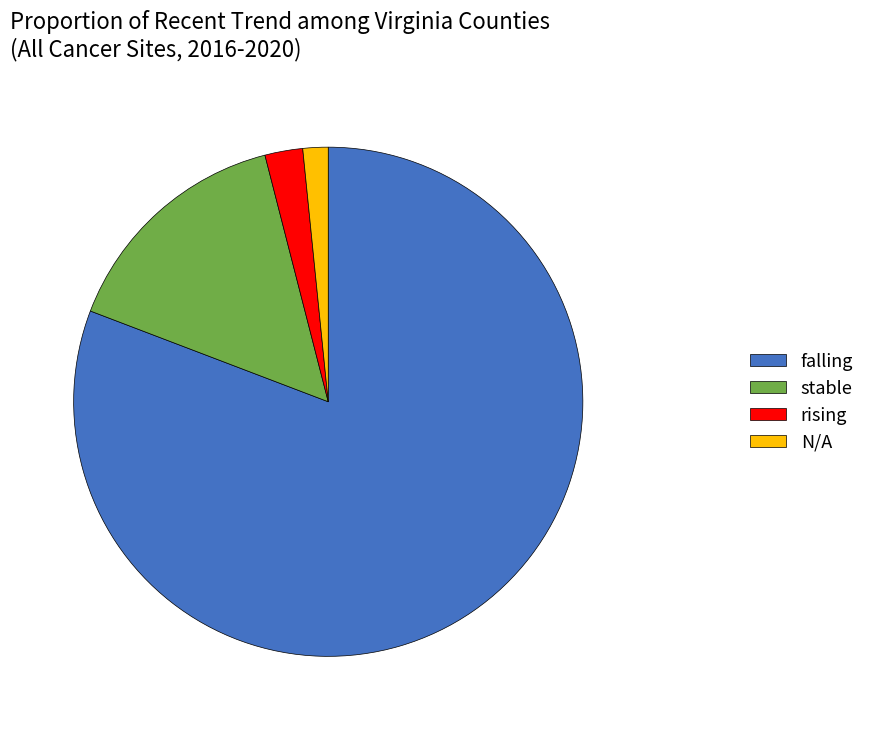

Rank the categories by value from lowest to highest.

N/A, rising, stable, falling